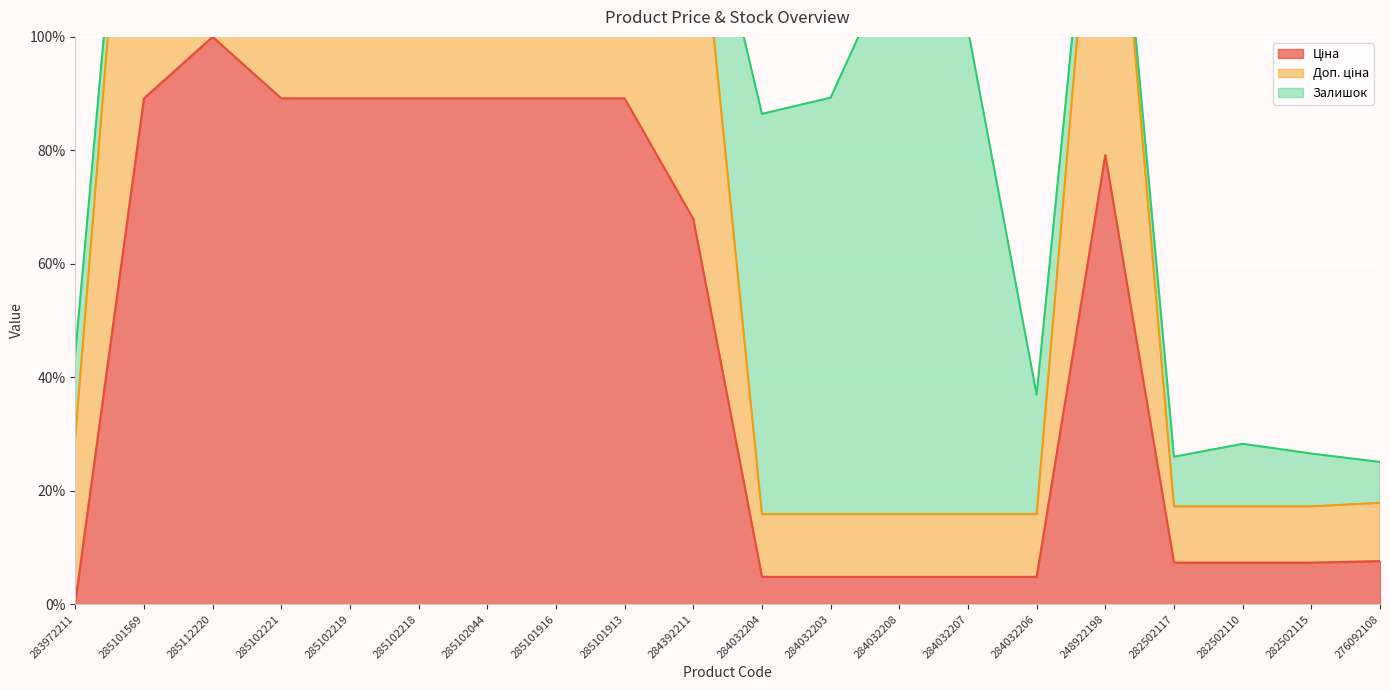

True or false: Доп. ціна and Ціна cross at least once.

False